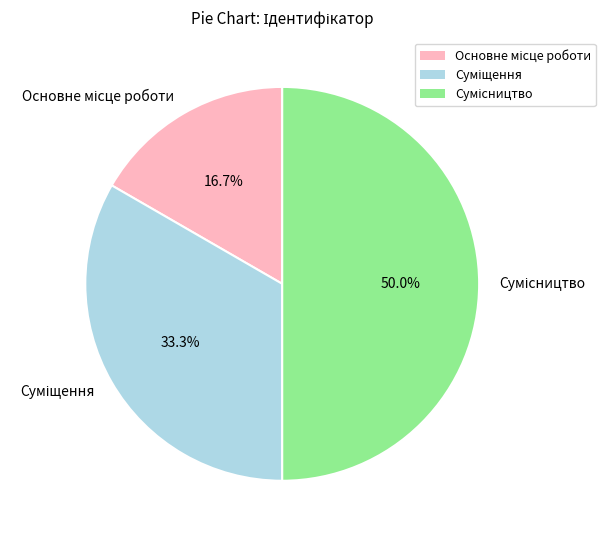

Is there any slice that represents more than half of the pie?

No